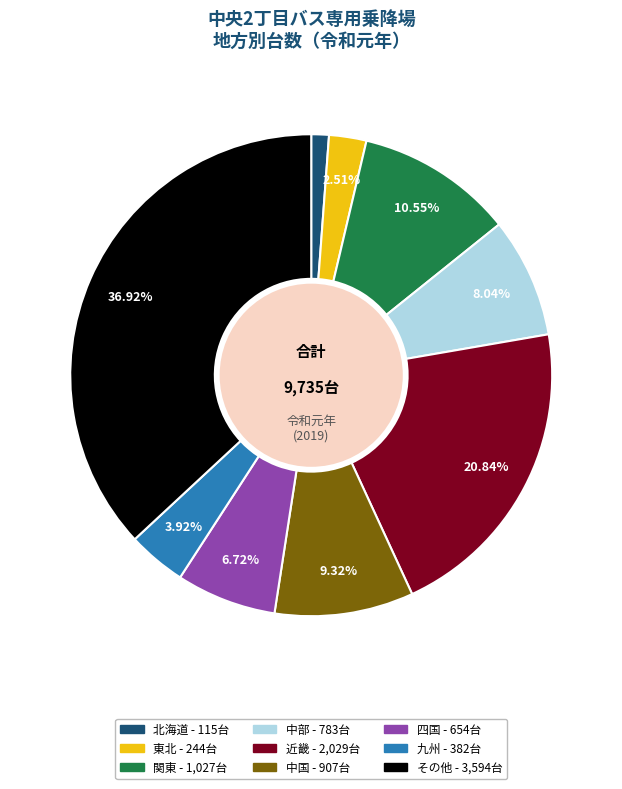

Does 東北 represent more than half of the total?

No